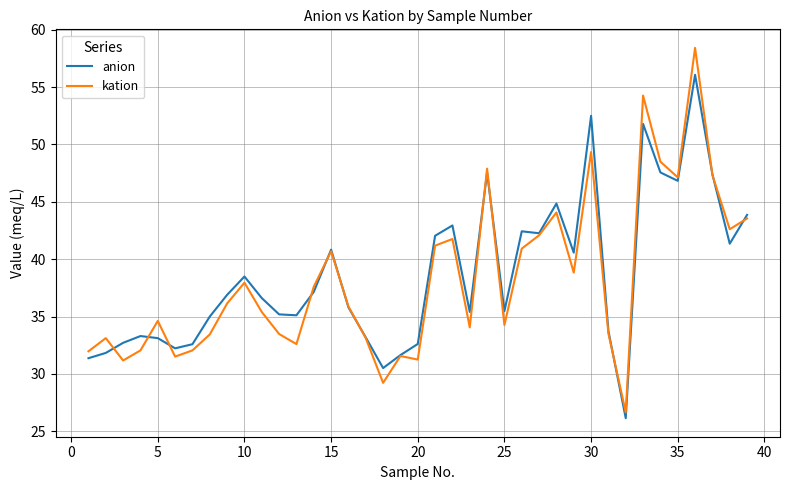

What is the maximum value shown in the chart?

58.4